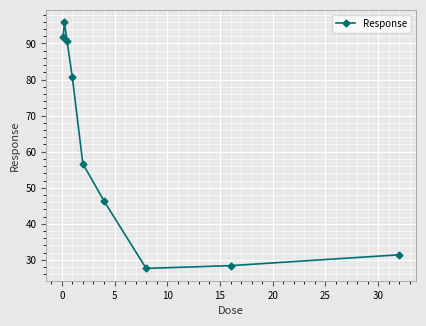

What is the value of the 1st point from the left?

91.7